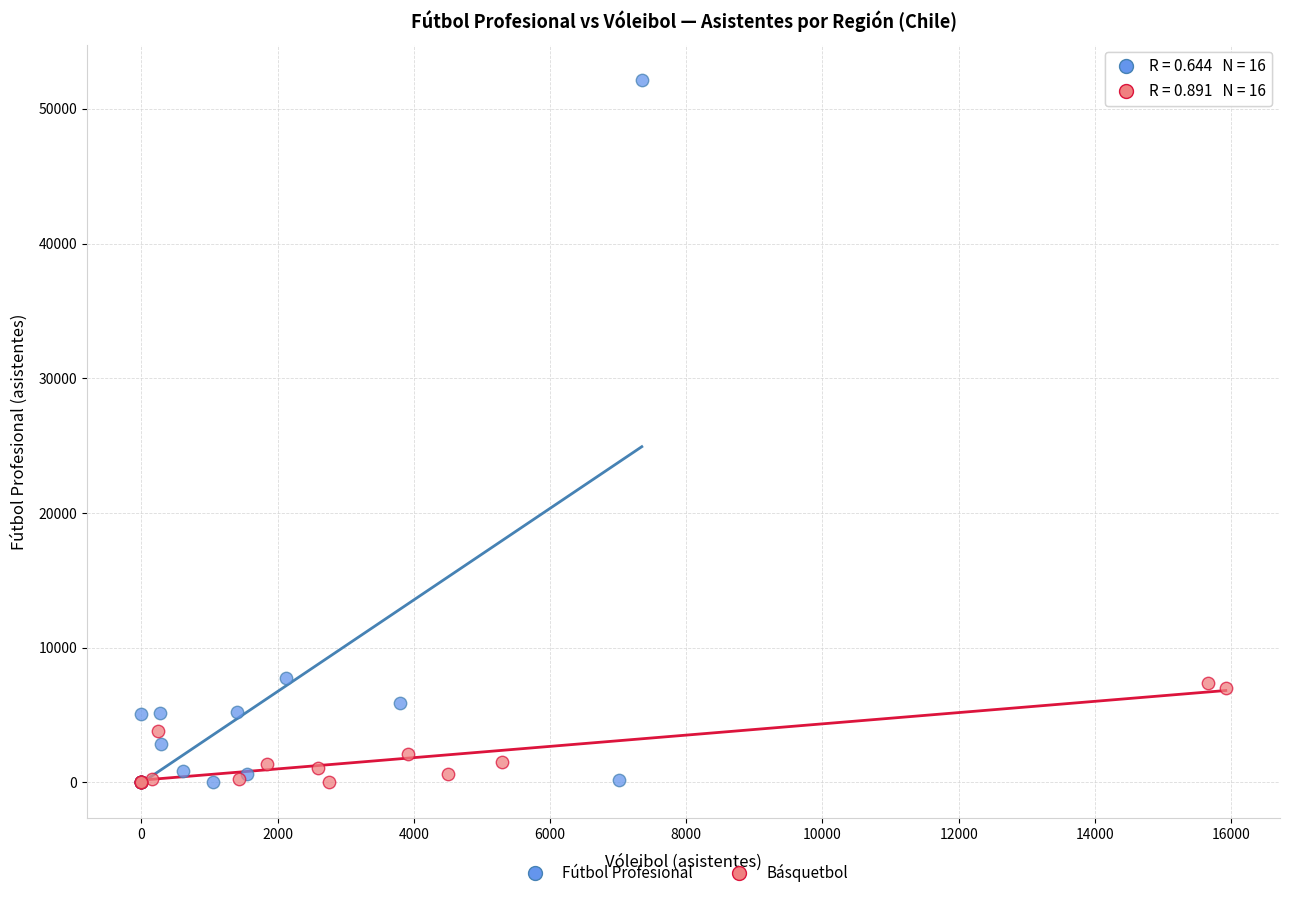

Which series contains the highest Y value?

Fútbol Profesional